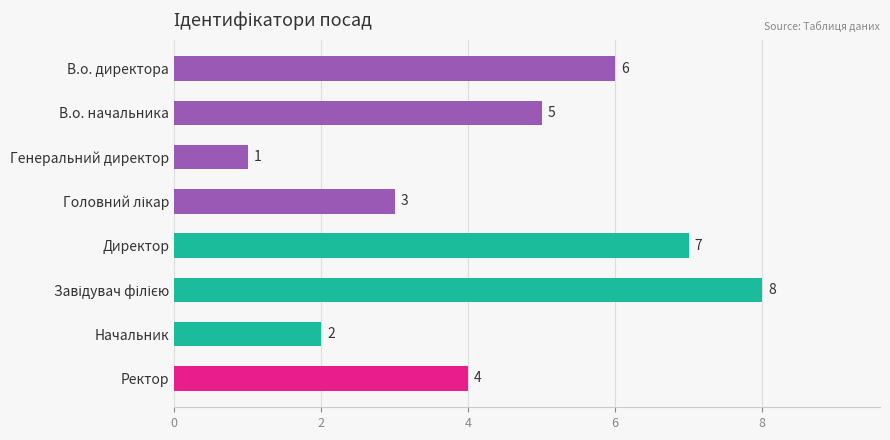

What is the greatest value displayed?

8